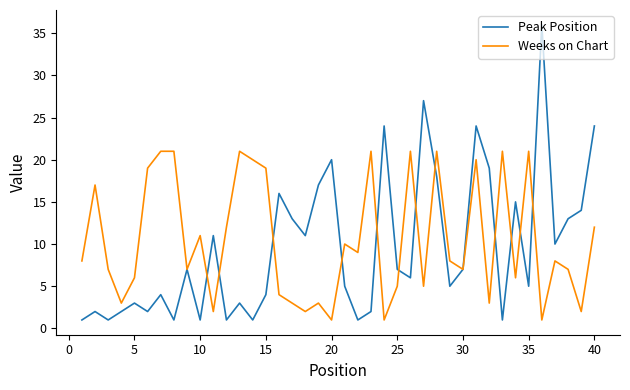

What is the maximum value for Peak Position?

36